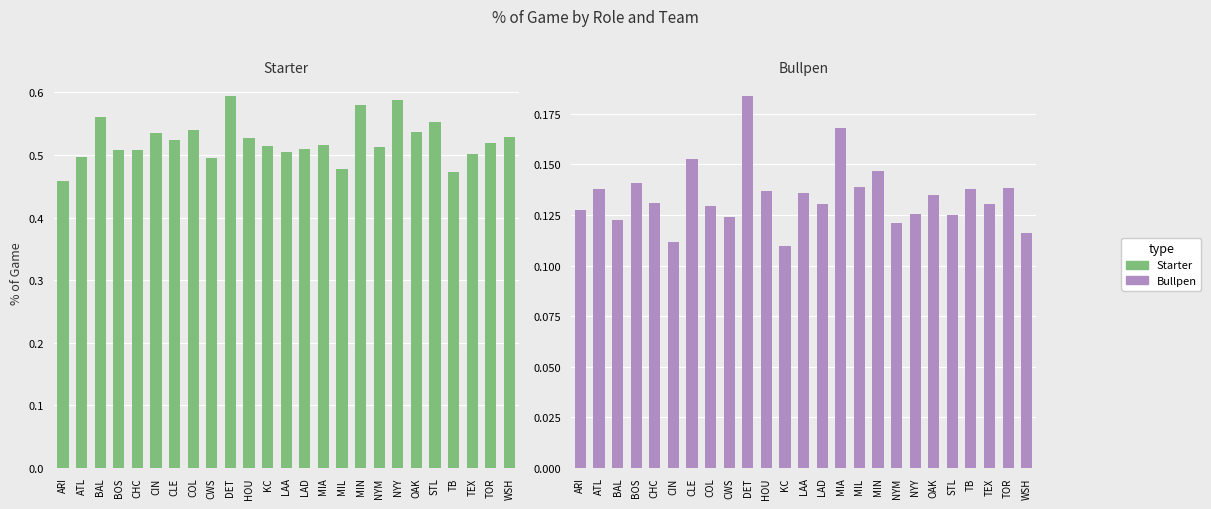

Is it true that Starter equals 0.5 at TOR?

True